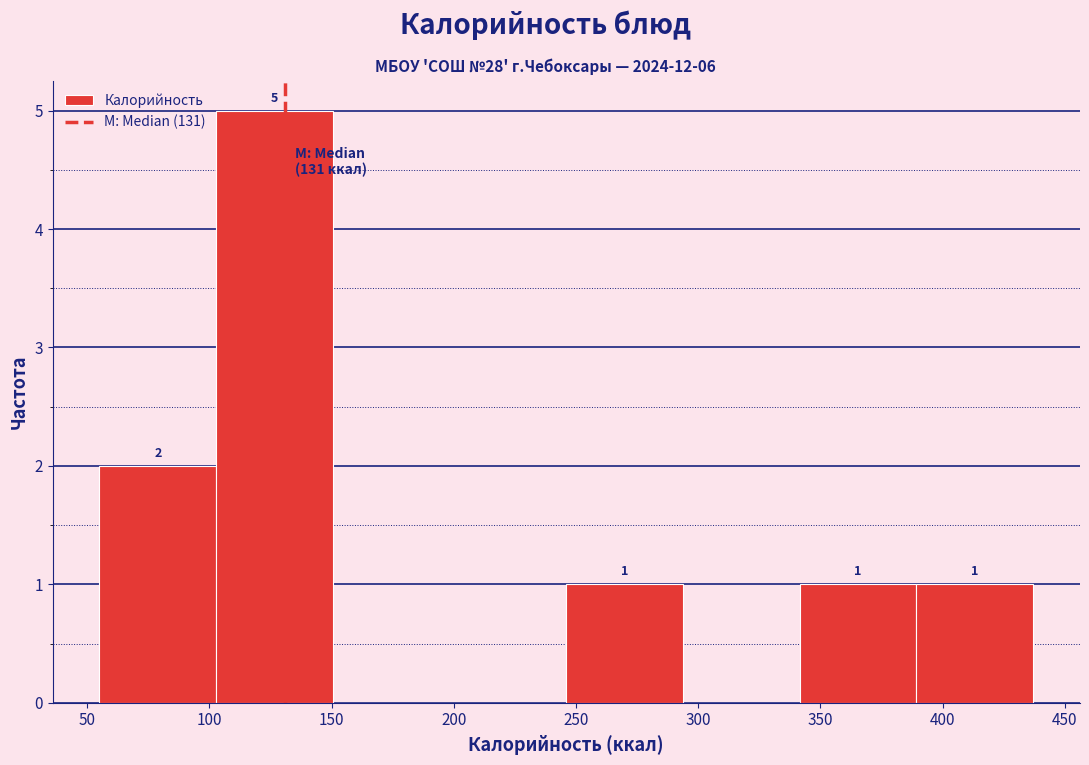

Which range on the x-axis has the tallest bar?

105 to 150